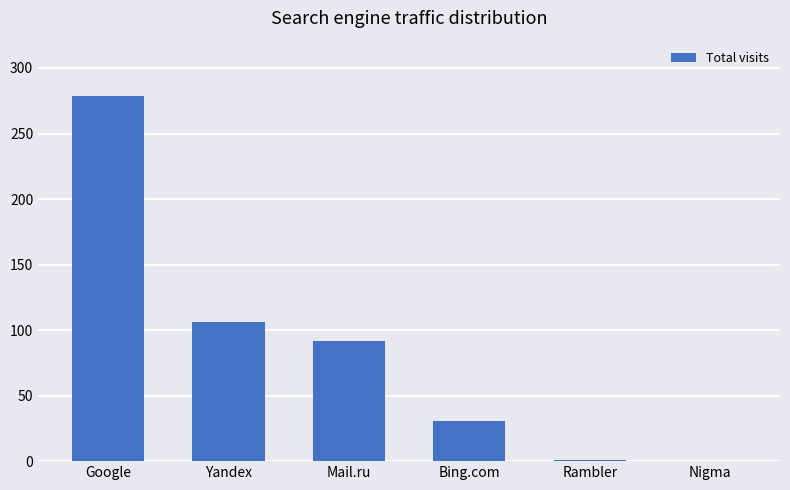

True or false: the data shows 148 at Yandex.

False